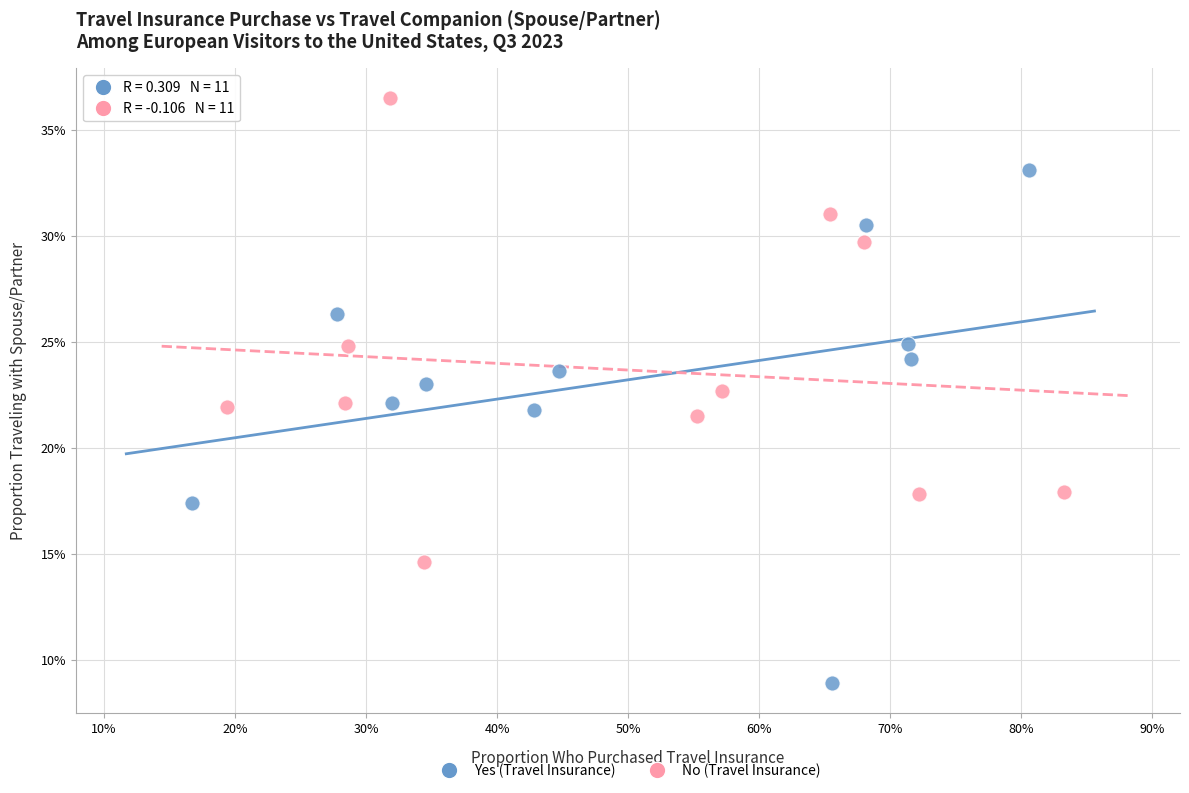

What are all the series names shown in the legend?

Yes (Travel Insurance), No (Travel Insurance)